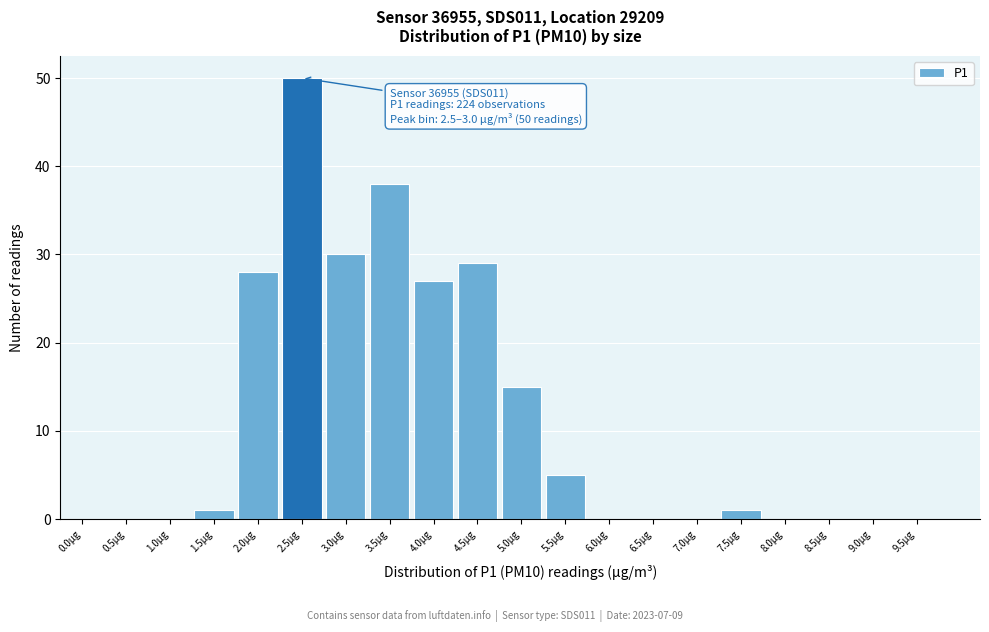

Reading left to right, list all the values displayed in this chart.

0.0µg=0	0.5µg=0	1.0µg=0	1.5µg=1	2.0µg=28	2.5µg=50	3.0µg=30	3.5µg=38	4.0µg=27	4.5µg=29	5.0µg=15	5.5µg=5	6.0µg=0	6.5µg=0	7.0µg=0	7.5µg=1	8.0µg=0	8.5µg=0	9.0µg=0	9.5µg=0